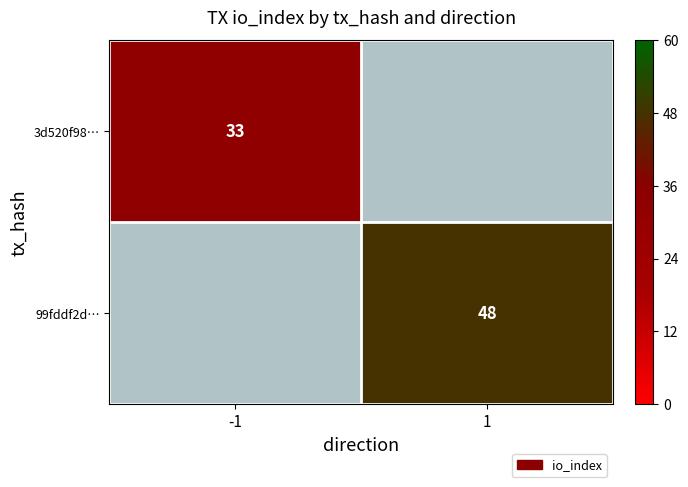

True or false: 3d520f98… has a value of 33 at -1.

True